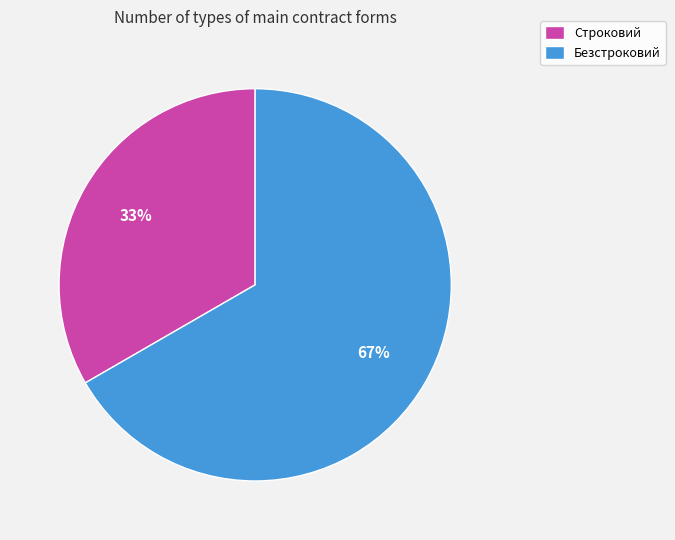

To the nearest percent, what is the combined percentage of Строковий and Безстроковий?

100%